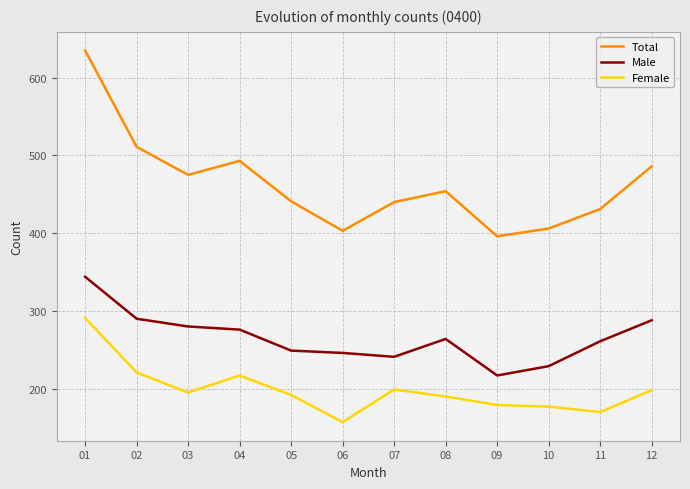

What is the approximate value of Total at 07, to the nearest 50?

450